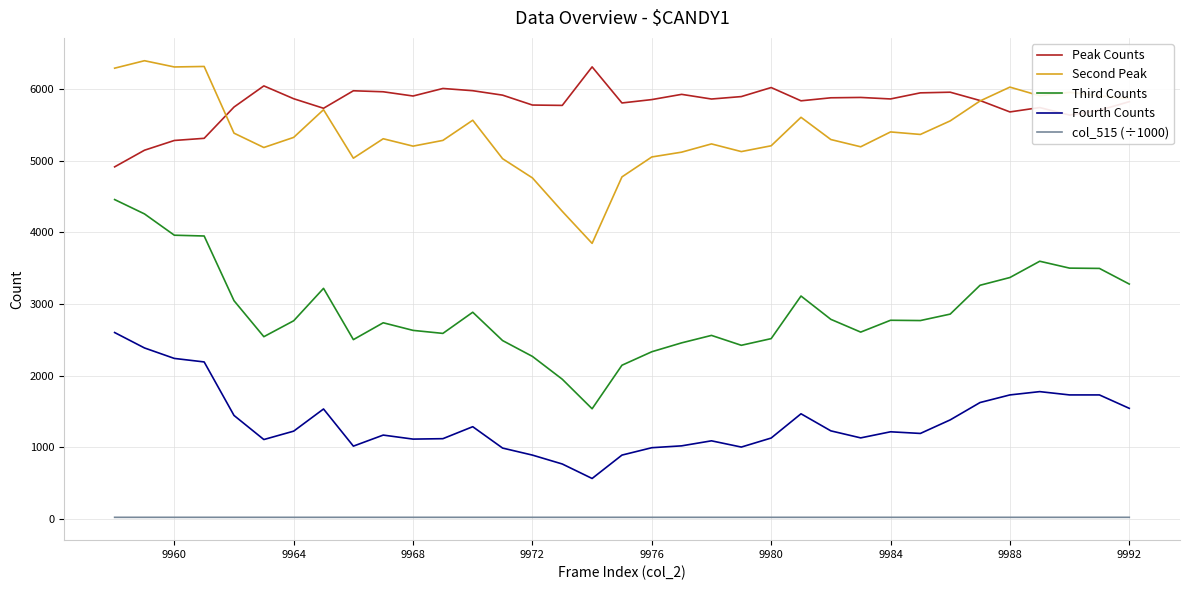

What is the minimum value for Peak Counts?

4912.0